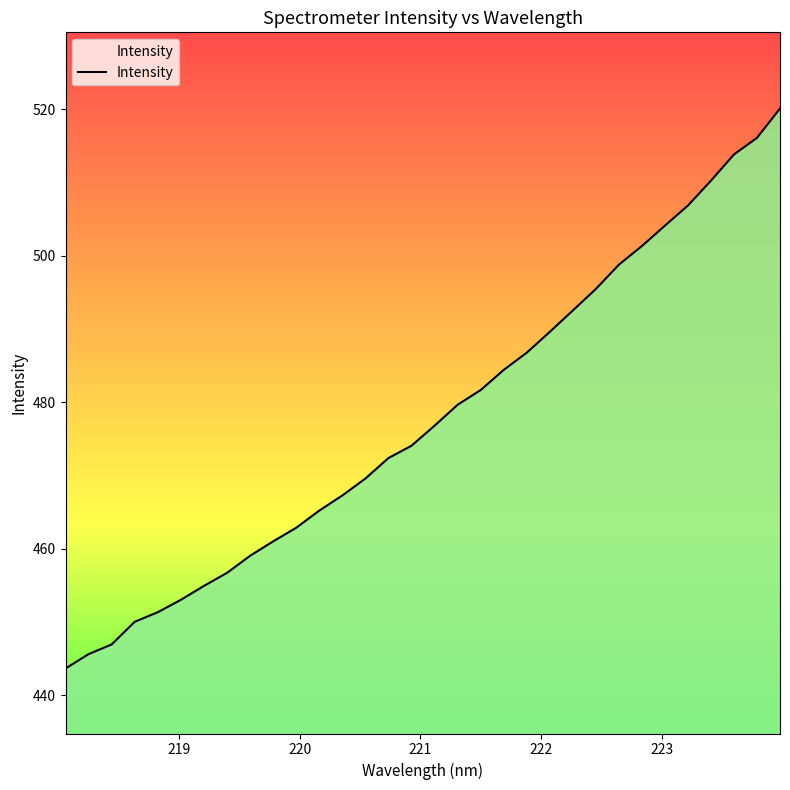

What is the smallest value displayed?

443.6